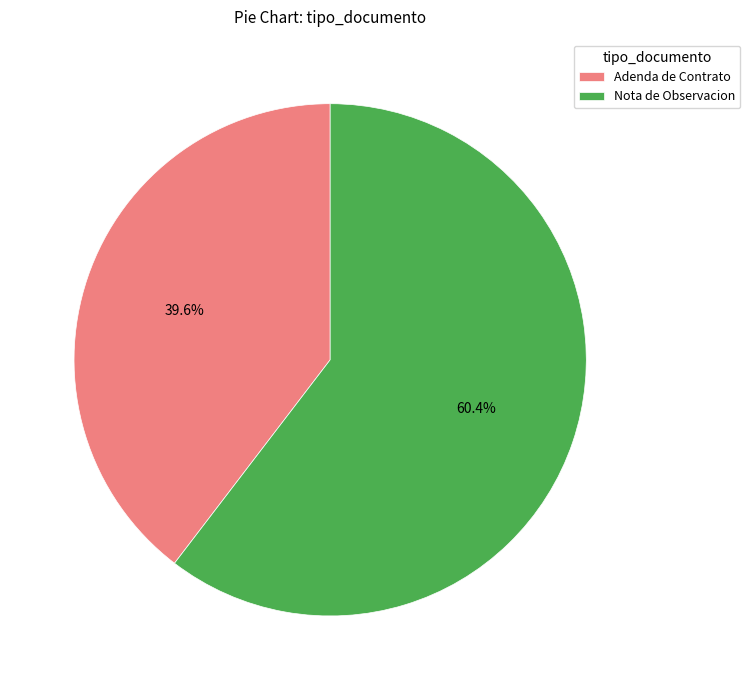

Which has a higher value, Adenda de Contrato or Nota de Observacion?

Nota de Observacion